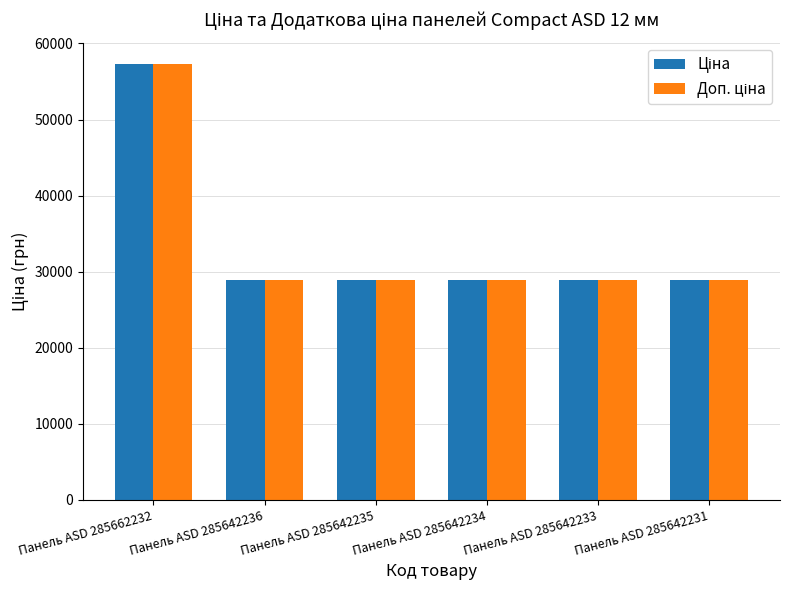

How many bars are there in each group?

2